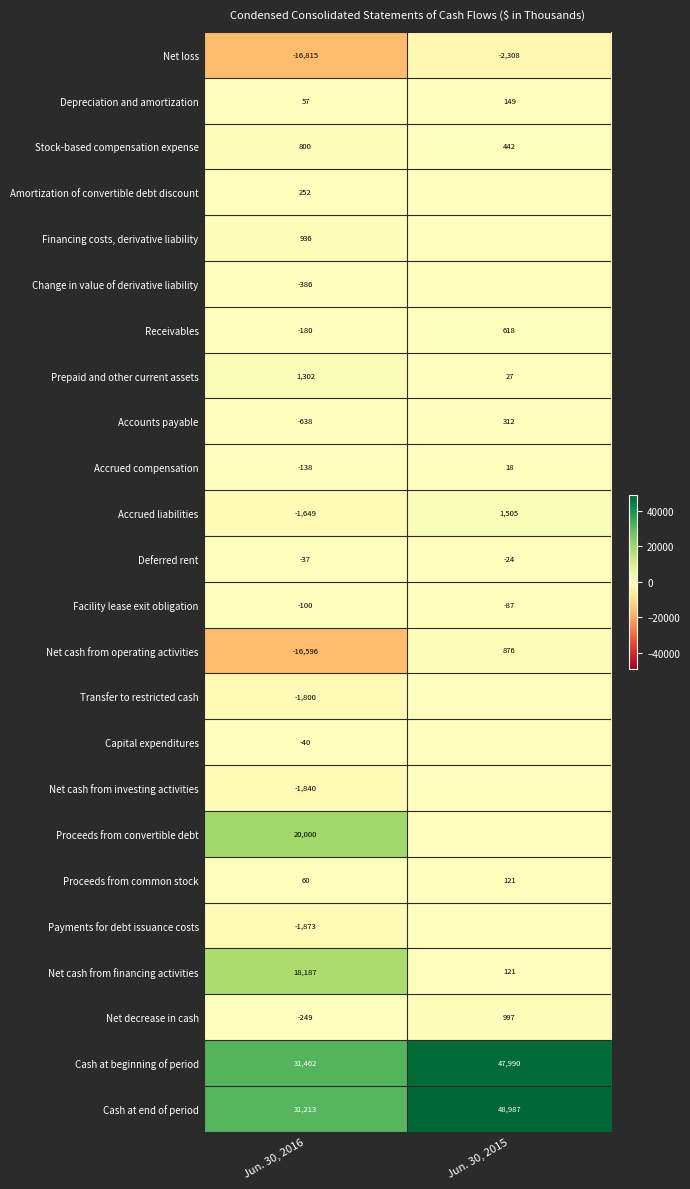

What is the difference between the highest and lowest values at Jun. 30, 2016?

48277